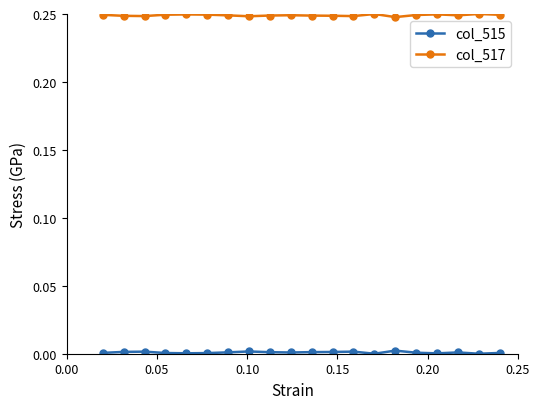

True or false: col_517 has more than 2 points higher than both neighbors.

True